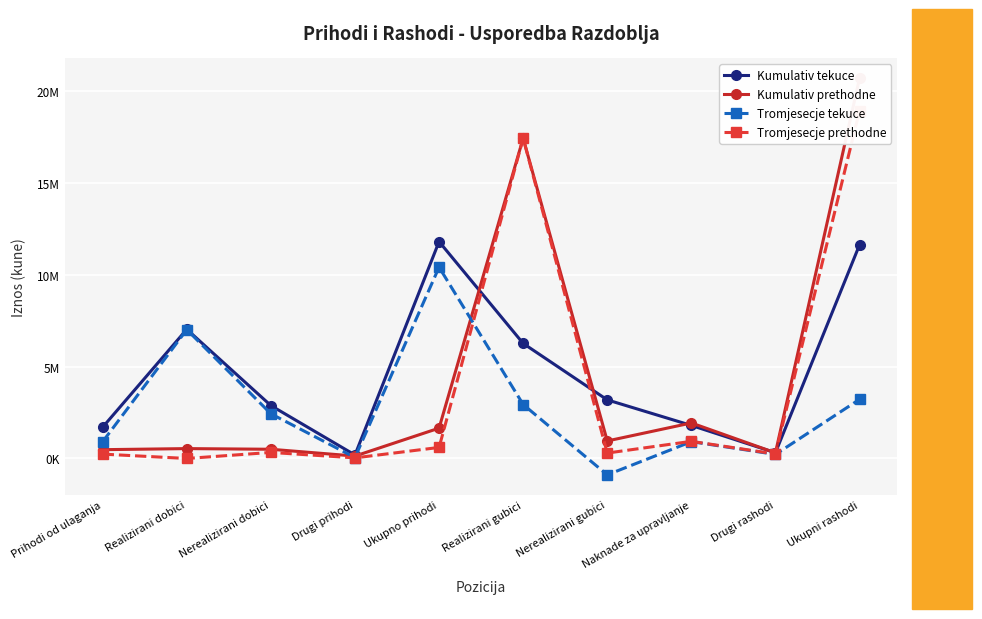

Which label corresponds to the smallest value in the chart?

Nerealizirani gubici